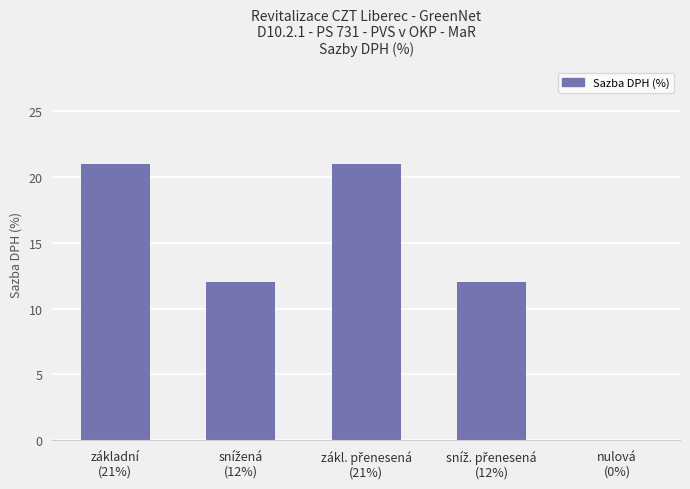

How many data points does each series have?

5